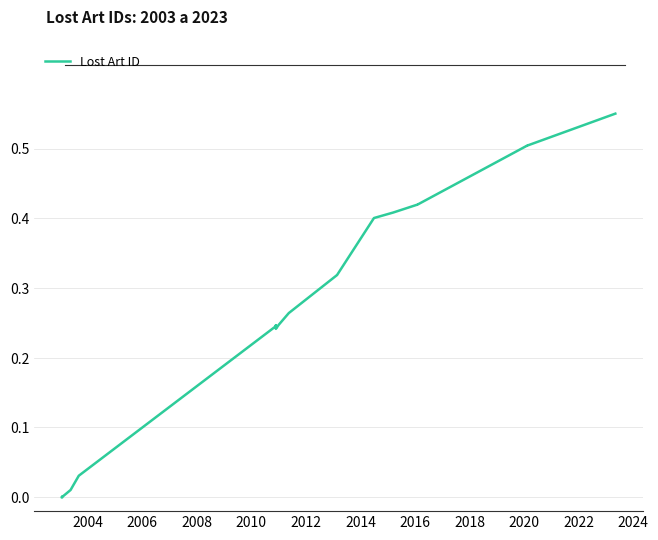

How many data points are above 0?

21